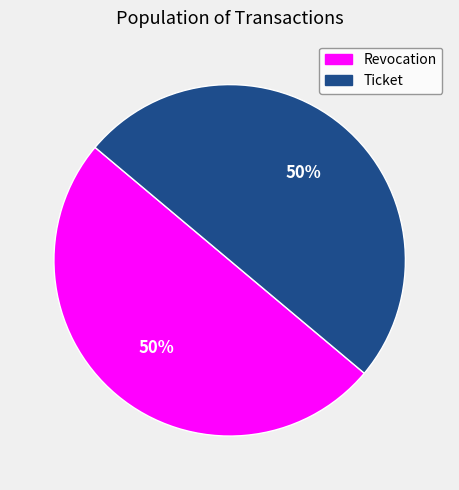

To the nearest percent, what is the average slice percentage?

50%